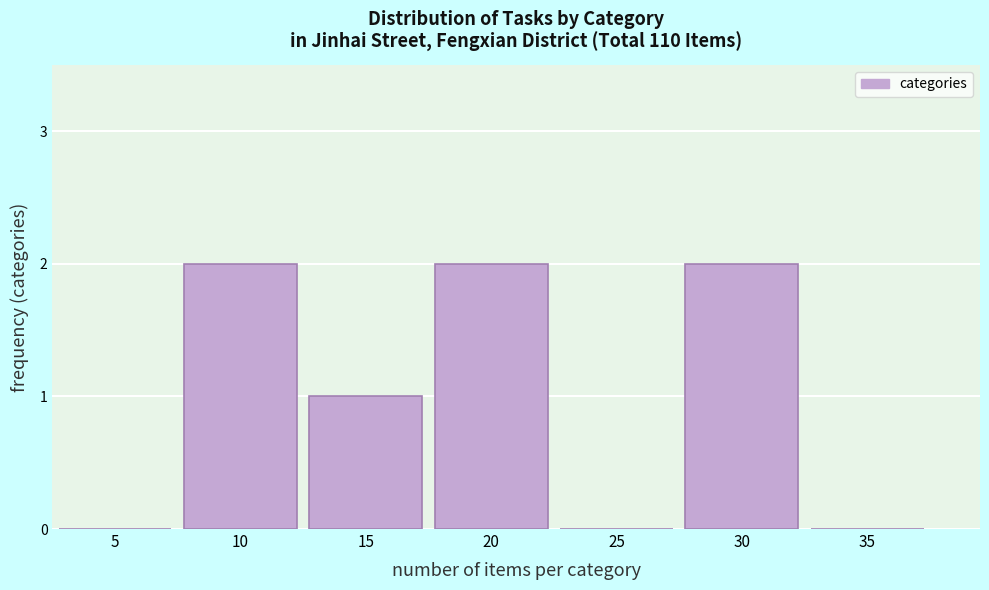

Reading left to right, extract all data points from this chart.

5=0	10=2	15=1	20=2	25=0	30=2	35=0